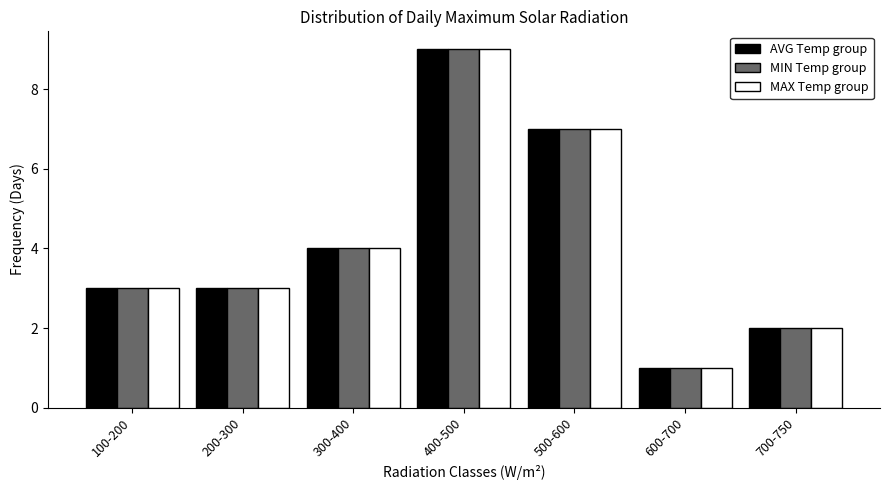

Reading right to left, transcribe all the data shown in this chart.

AVG Temp group: 700-750=2	600-700=1	500-600=7	400-500=9	300-400=4	200-300=3	100-200=3
MIN Temp group: 700-750=2	600-700=1	500-600=7	400-500=9	300-400=4	200-300=3	100-200=3
MAX Temp group: 700-750=2	600-700=1	500-600=7	400-500=9	300-400=4	200-300=3	100-200=3